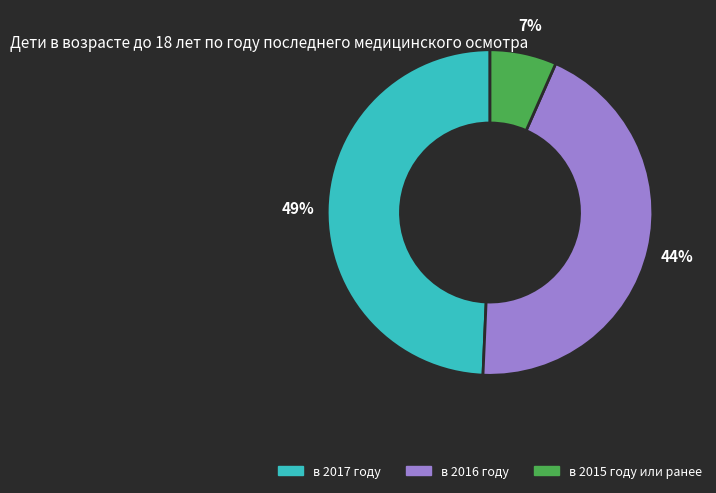

Combined, do в 2017 году and в 2015 году или ранее account for over 50%?

Yes